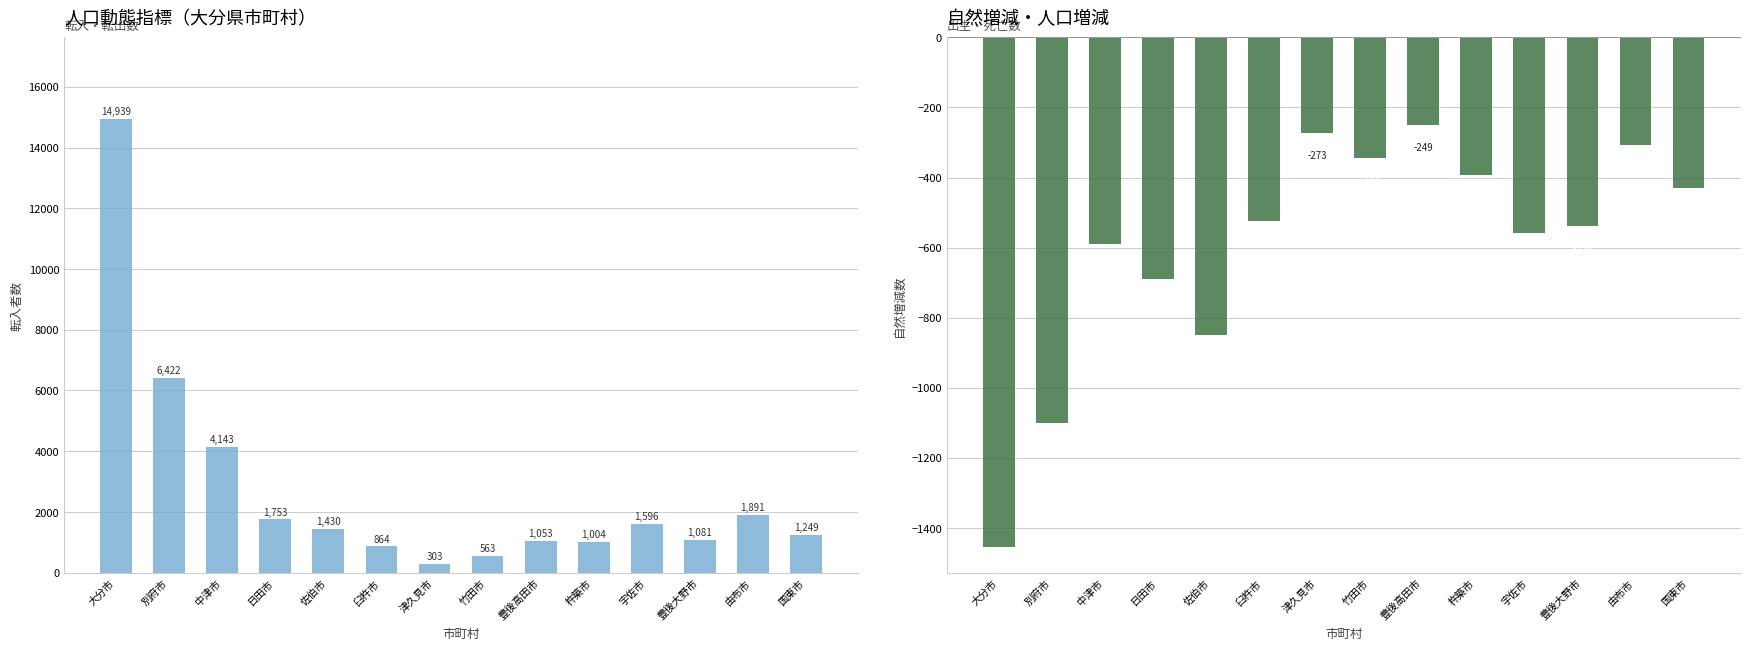

What is the total value across all series at 臼杵市?

339